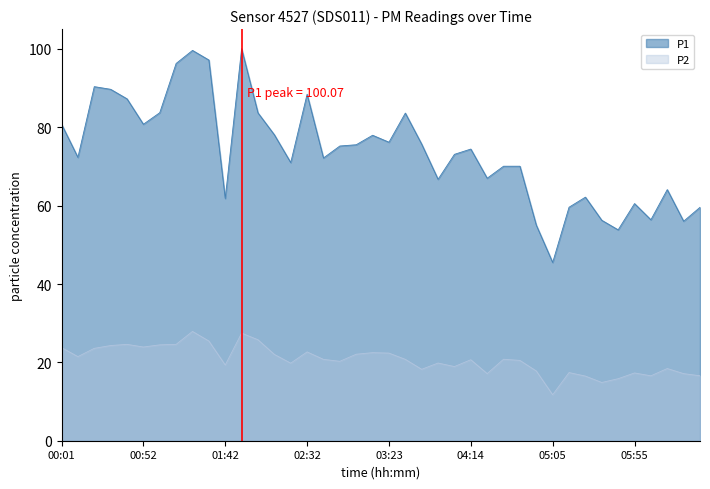

What is the label of the 15th point from the left?

02:22